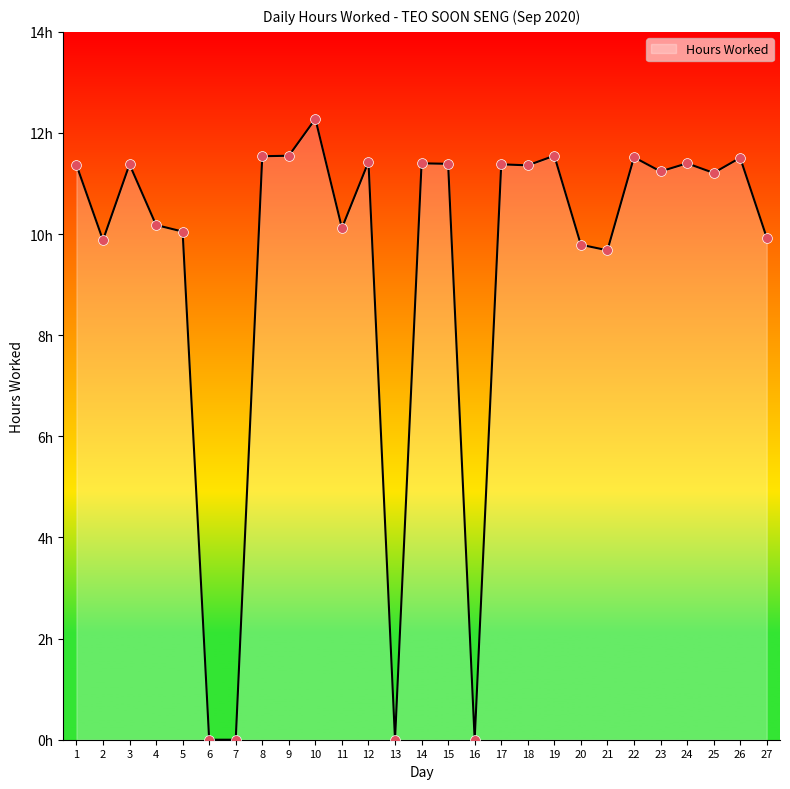

What is the change in value from 11 to 24?

+1.3